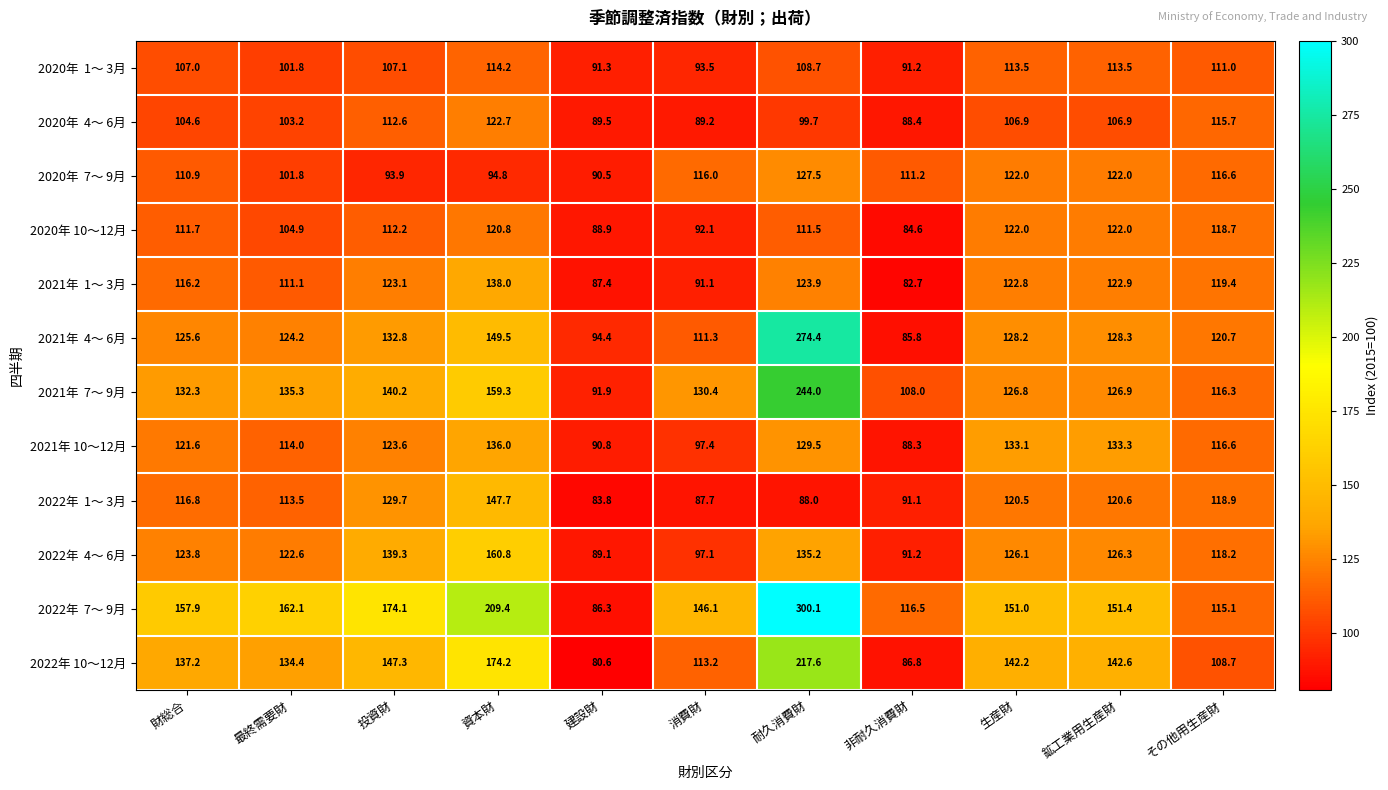

How many data points does each series have?

11